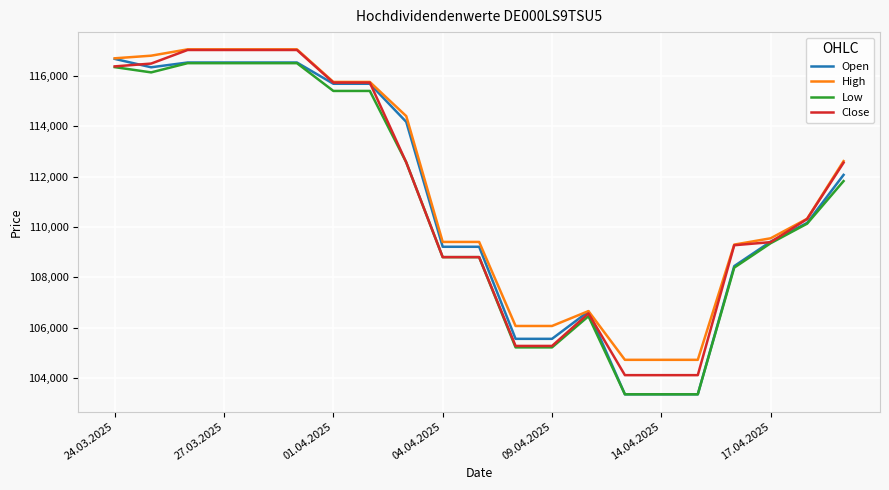

Which series has the largest range (max minus min)?

Open